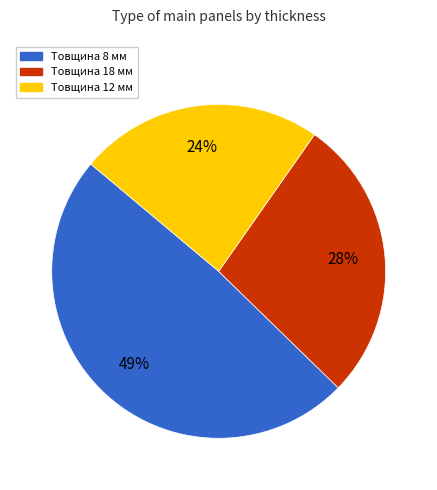

Does any single category account for the majority?

No